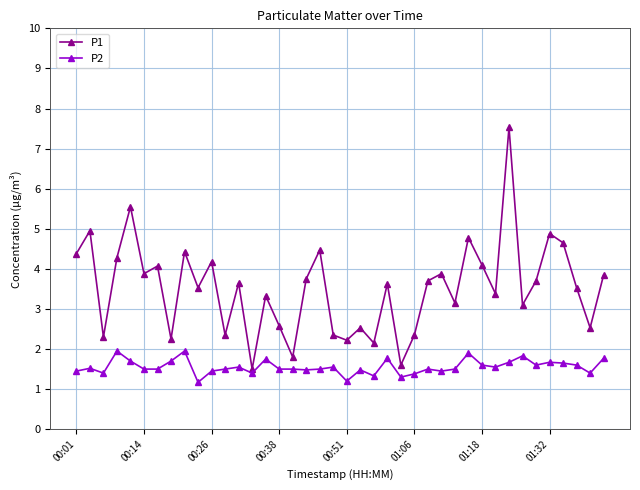

Which series has the largest total across all categories?

P1